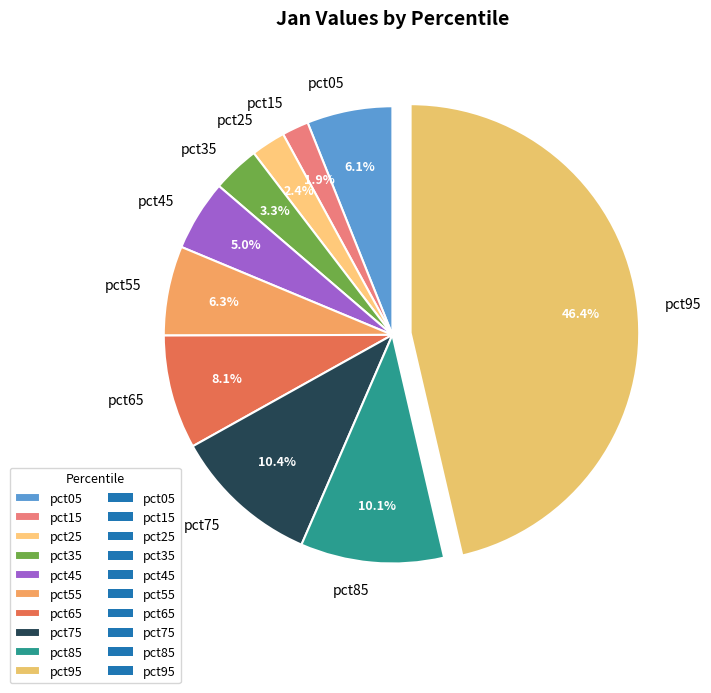

Does any single category account for the majority?

No